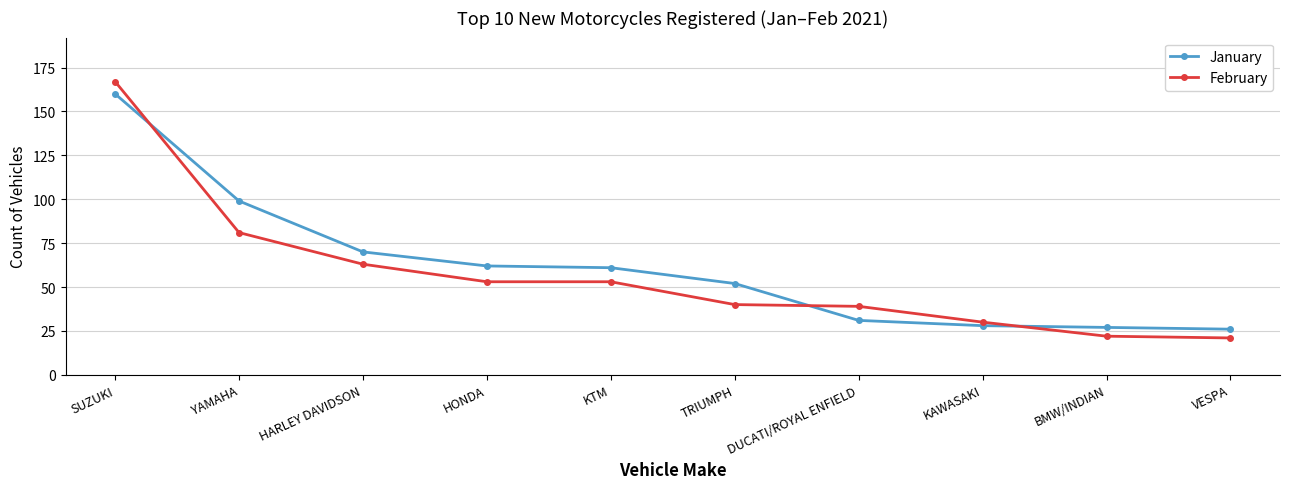

At which label does January first exceed 61?

SUZUKI